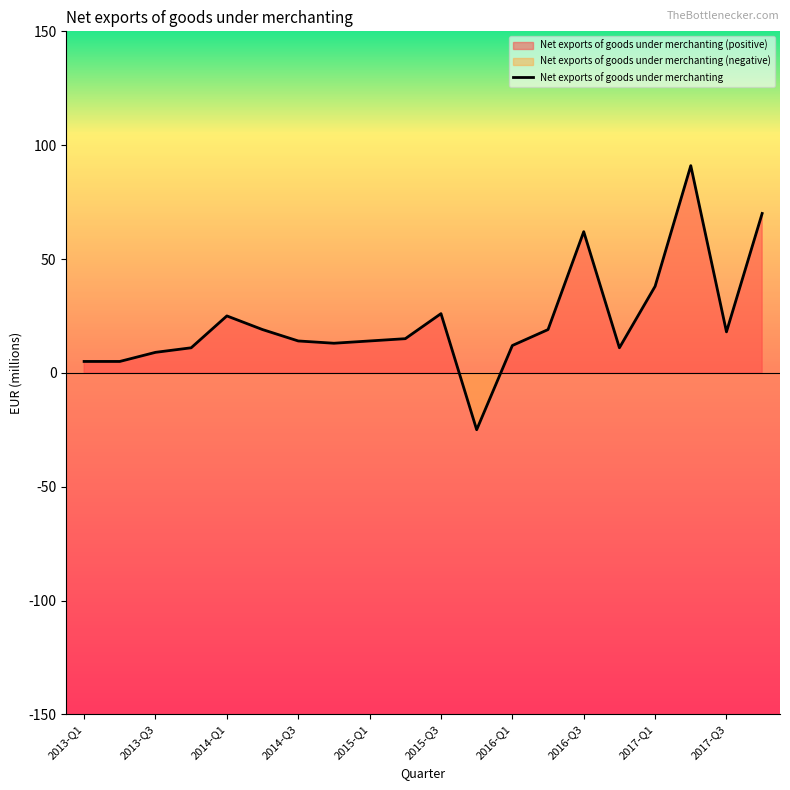

Rank the categories by value from lowest to highest.

2015-Q4, 2013-Q1, 2013-Q2, 2013-Q3, 2013-Q4, 2016-Q4, 2016-Q1, 2014-Q4, 2014-Q3, 2015-Q1, 2015-Q2, 2017-Q3, 2014-Q2, 2016-Q2, 2014-Q1, 2015-Q3, 2017-Q1, 2016-Q3, 2017-Q4, 2017-Q2